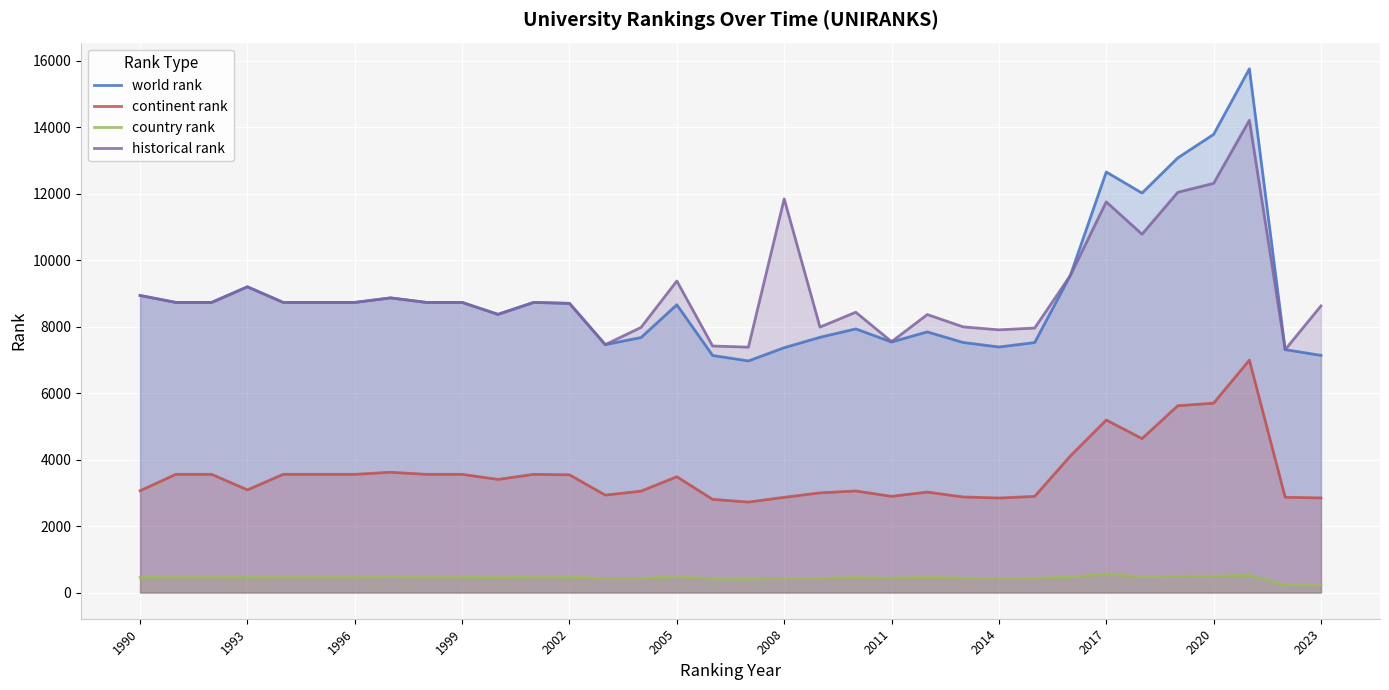

What is the label of the 1st point from the left?

1990